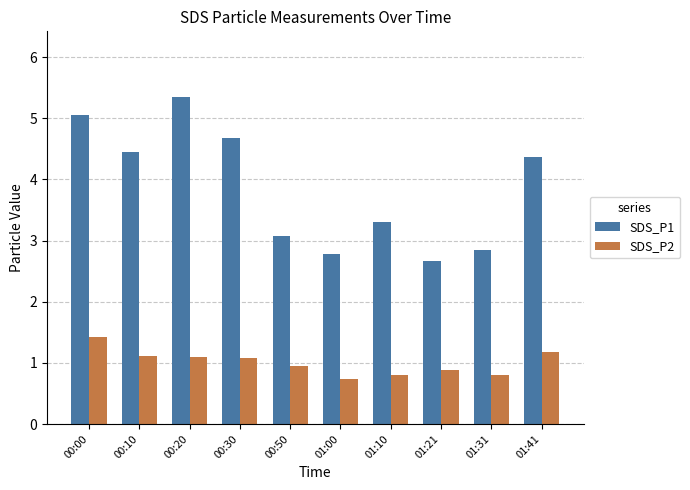

What is the total value across all series at 01:10?

4.1